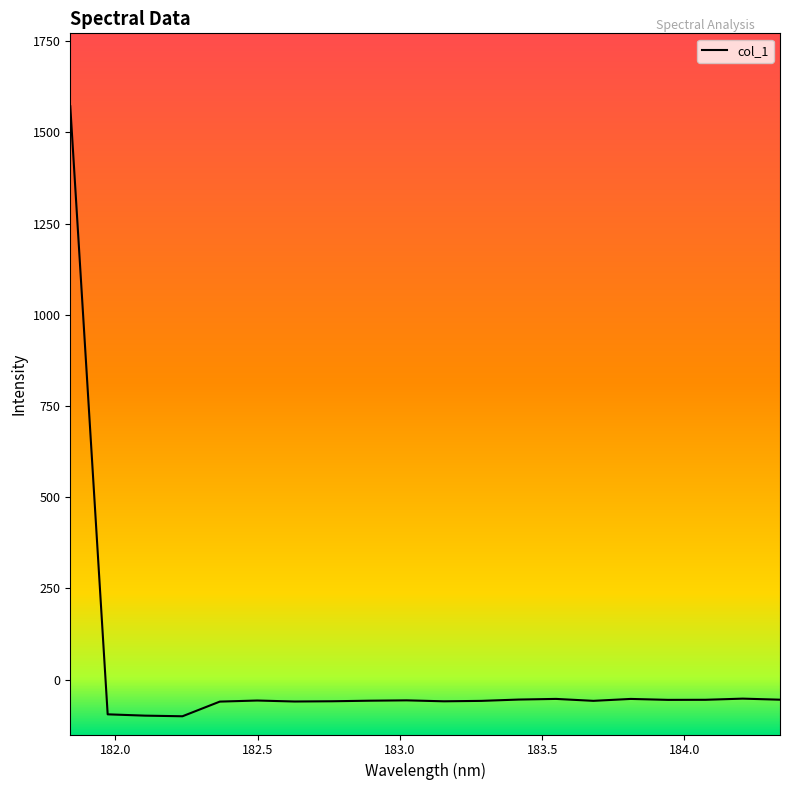

What is the smallest value displayed?

-100.8